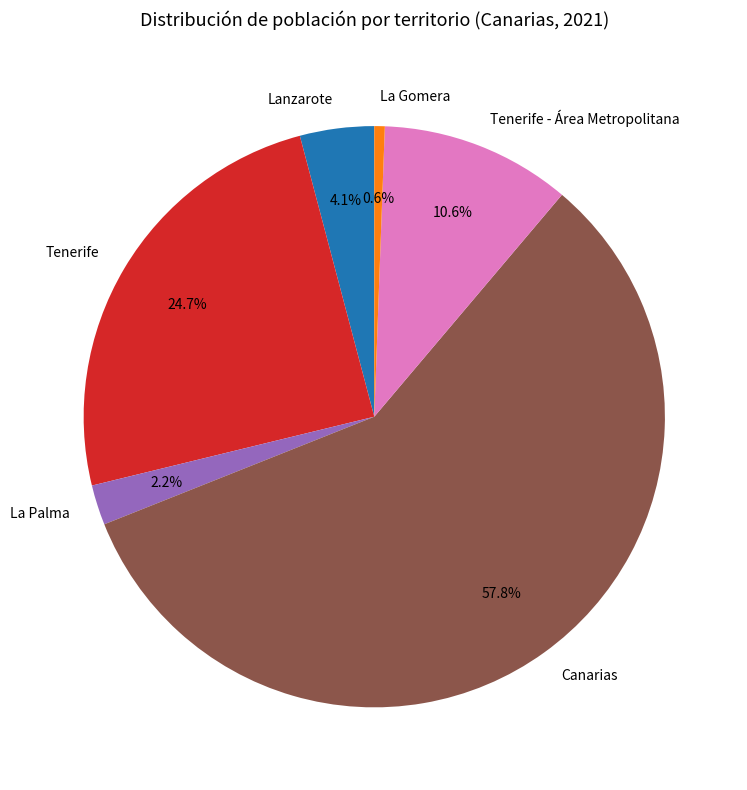

How many slices are in this pie chart?

6